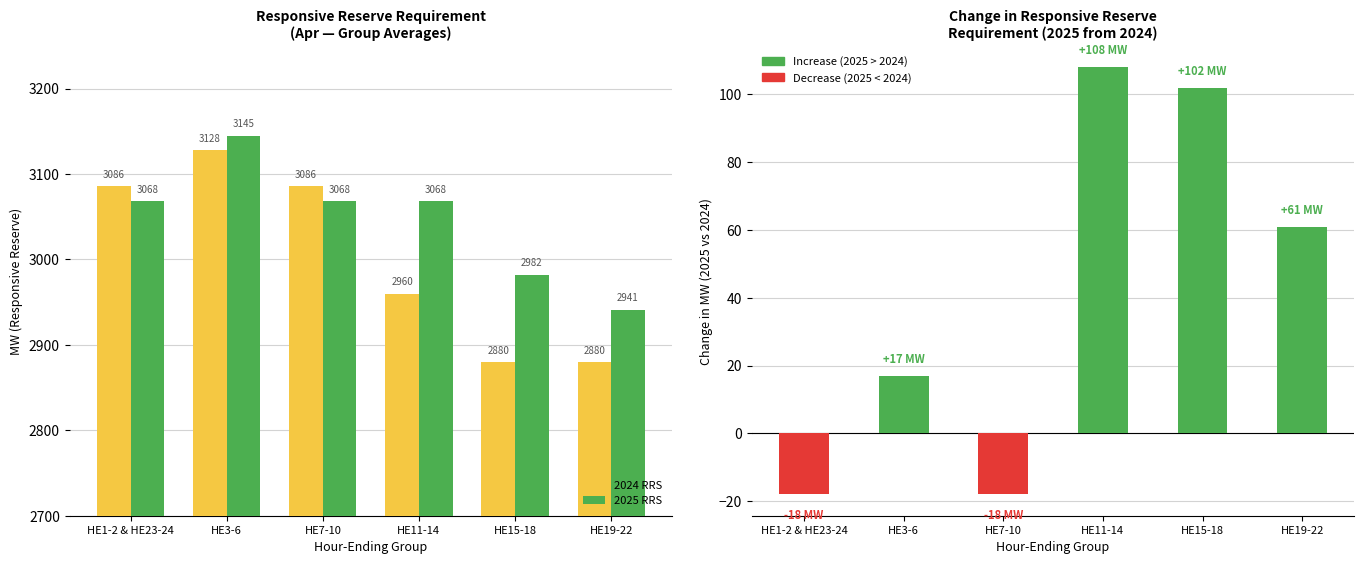

Reading left to right, extract all data points from this chart.

2024 RRS: HE1-2 & HE23-24=3086	HE3-6=3128	HE7-10=3086	HE11-14=2960	HE15-18=2880	HE19-22=2880
2025 RRS: HE1-2 & HE23-24=3068	HE3-6=3145	HE7-10=3068	HE11-14=3068	HE15-18=2982	HE19-22=2941
2025 RRS change from 2024: HE1-2 & HE23-24=-18	HE3-6=17	HE7-10=-18	HE11-14=108	HE15-18=102	HE19-22=61